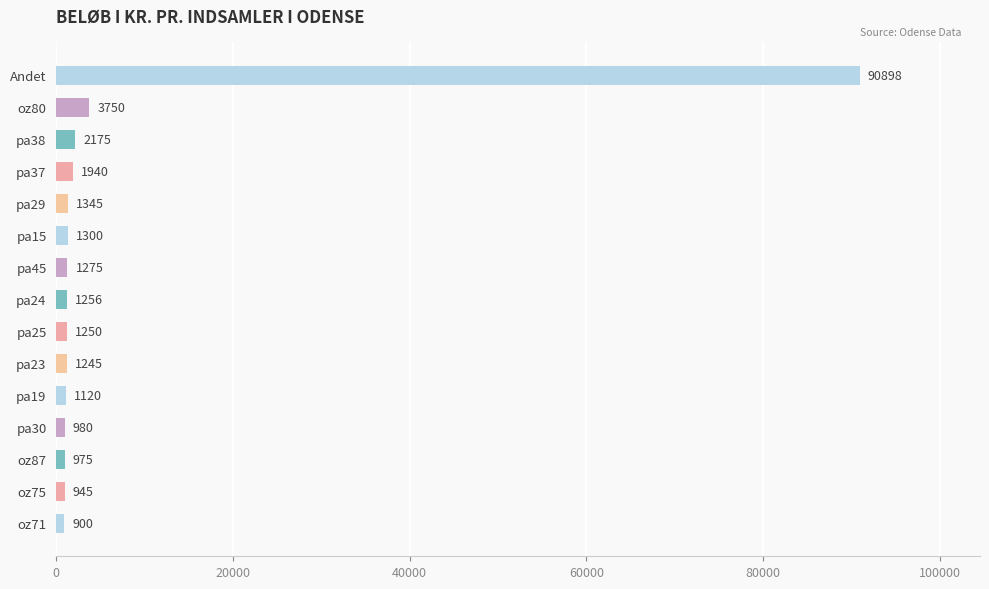

What is the greatest value displayed?

90898